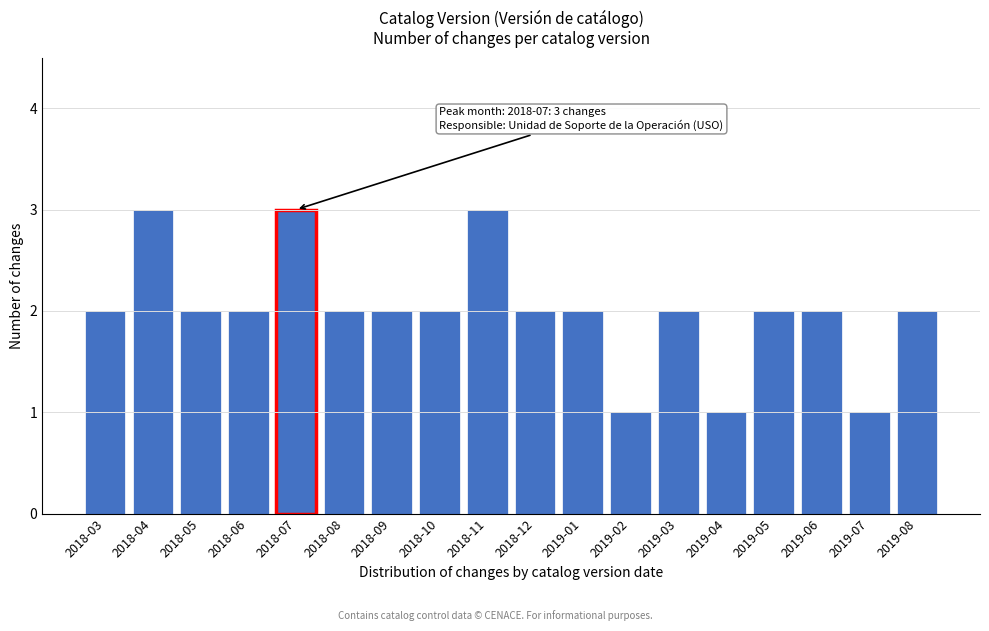

Reading right to left, what are all the values shown in this chart?

2019-08=2	2019-07=1	2019-06=2	2019-05=2	2019-04=1	2019-03=2	2019-02=1	2019-01=2	2018-12=2	2018-11=3	2018-10=2	2018-09=2	2018-08=2	2018-07=3	2018-06=2	2018-05=2	2018-04=3	2018-03=2